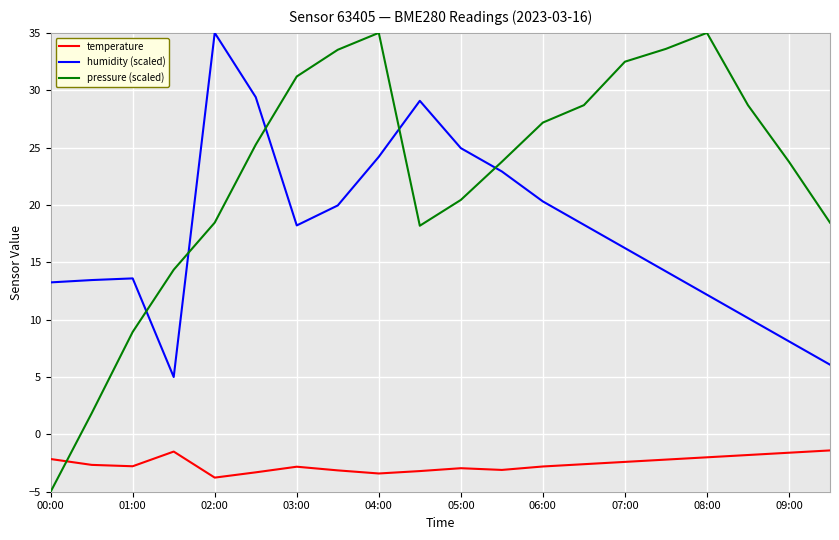

After their last crossing, which series has the higher values: pressure (scaled) or humidity (scaled)?

pressure (scaled)